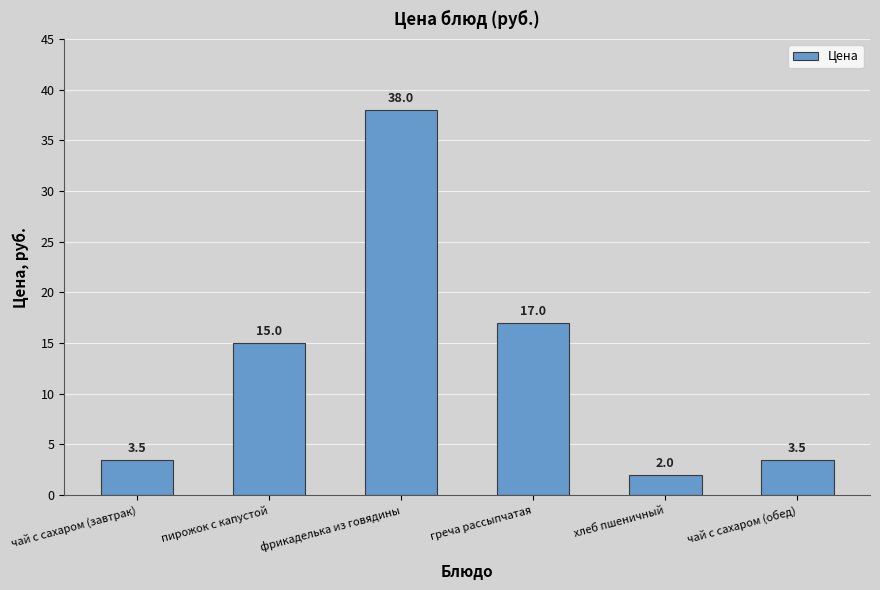

What is the ratio of the value at пирожок с капустой to the value at хлеб пшеничный?

7.5